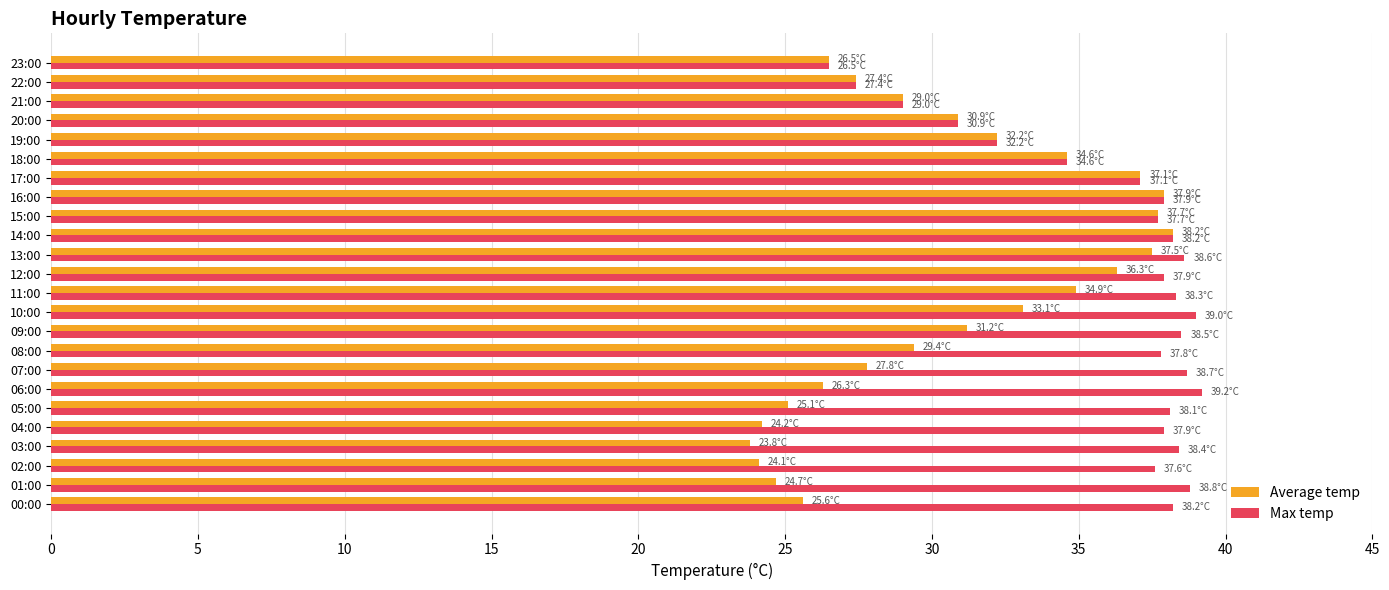

What is the average value of the Average temp series?

30.6